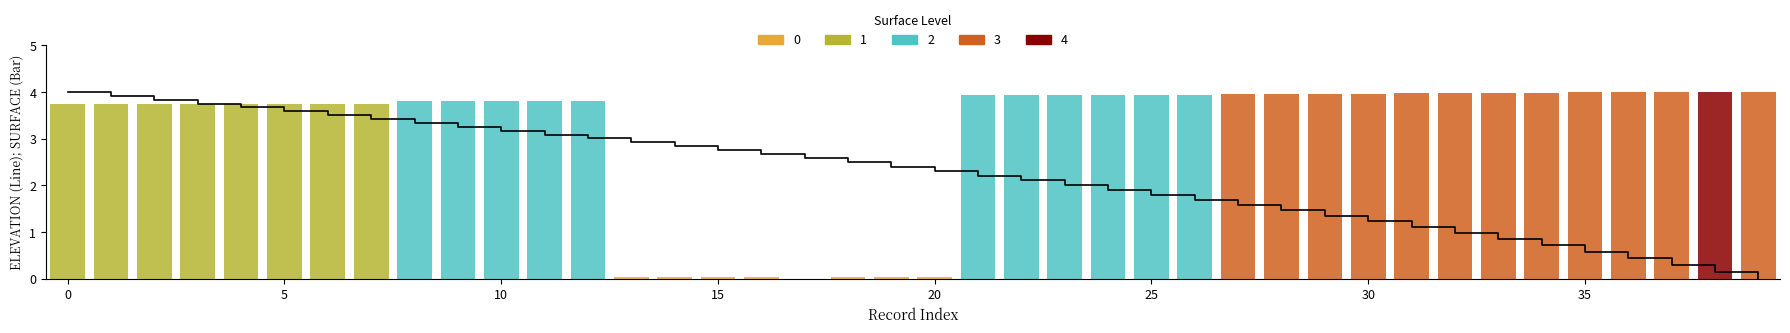

True or false: the data shows 2.2 at 29.

False